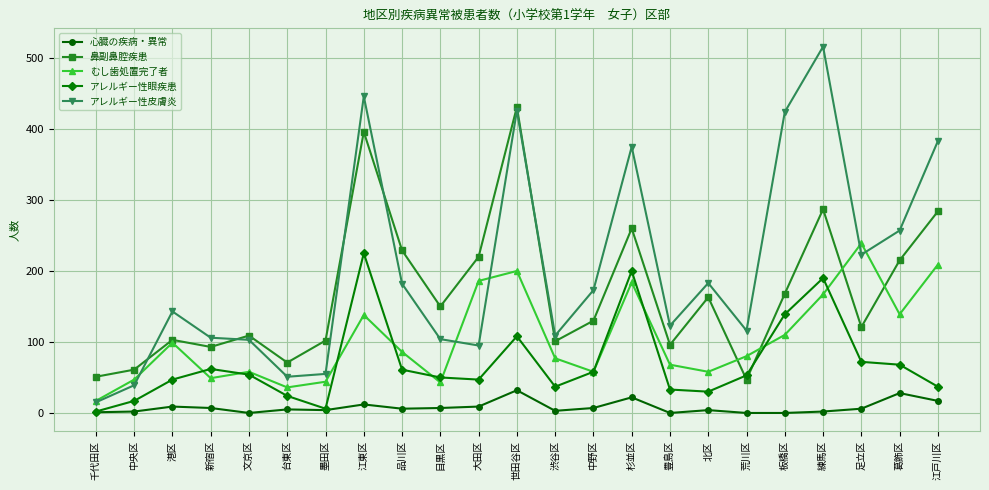

What is the value of the アレルギー性眼疾患 point at the 13th from the left?

37